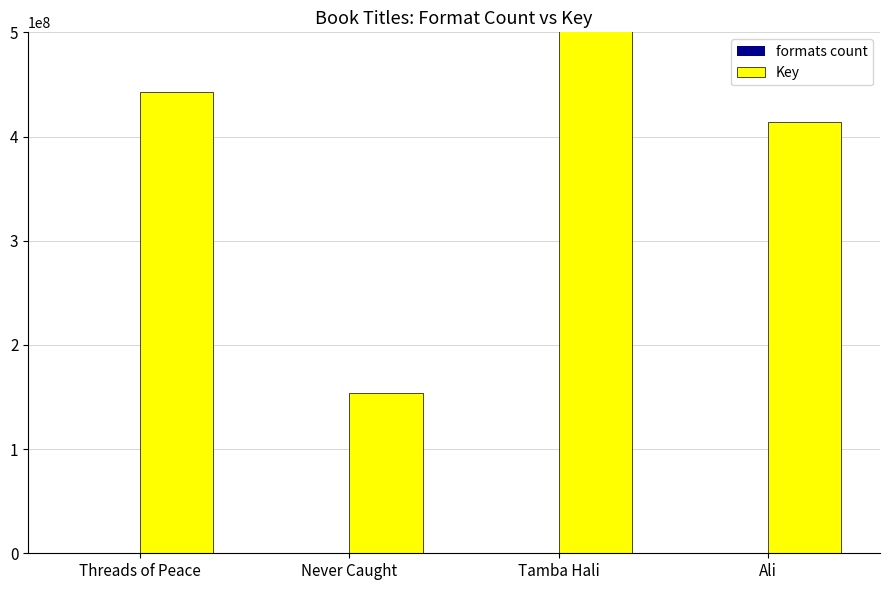

Reading left to right, transcribe all the data shown in this chart.

formats count: 3	4	3	3
Key: 443190848	153789940	2100092838	414339473